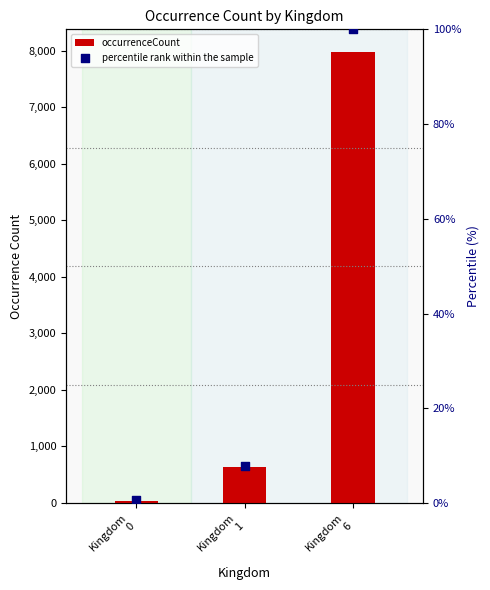

At how many categories does at least one series exceed 4007?

1